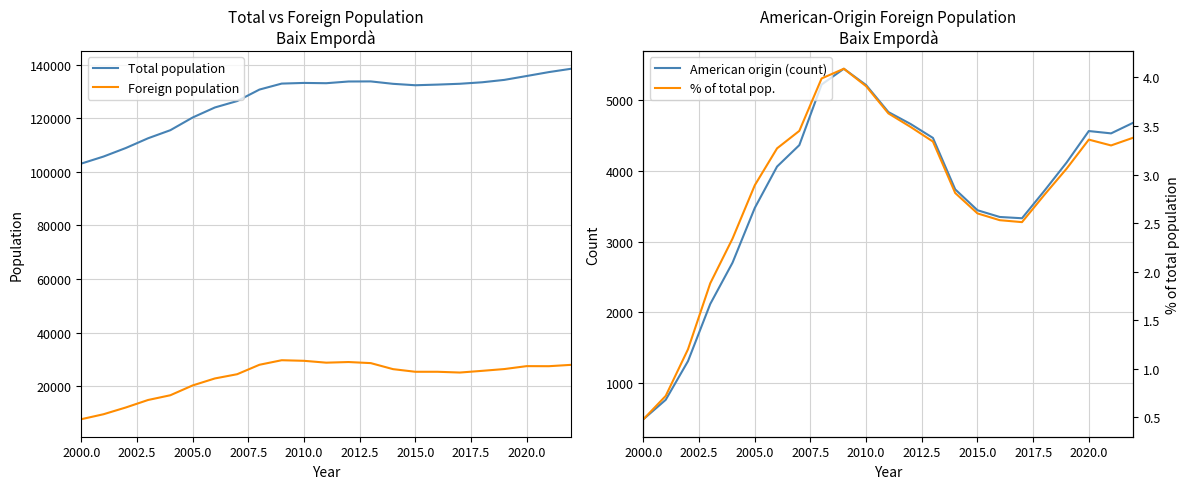

What is the maximum value for Total population?

138517